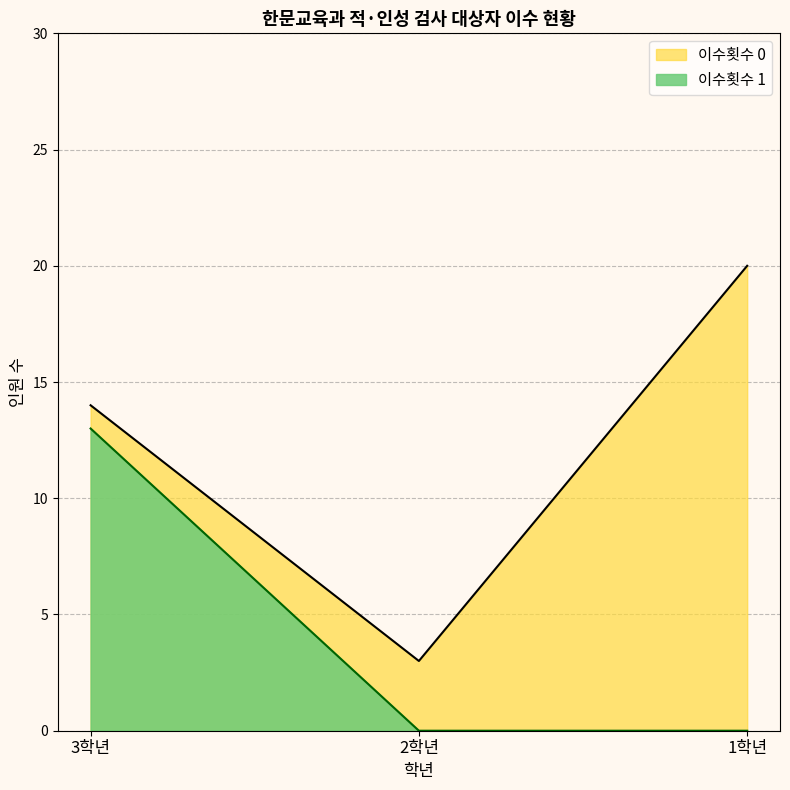

Which series has the largest range (max minus min)?

이수횟수 0